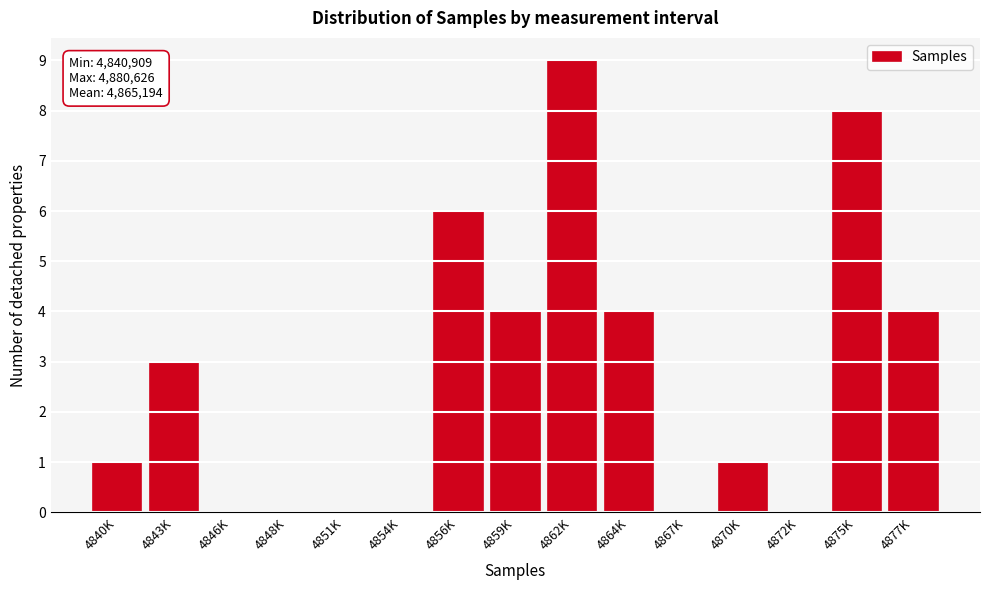

Reading left to right, what are all the values shown in this chart?

4840K=1	4843K=3	4846K=0	4848K=0	4851K=0	4854K=0	4856K=6	4859K=4	4862K=9	4864K=4	4867K=0	4870K=1	4872K=0	4875K=8	4877K=4